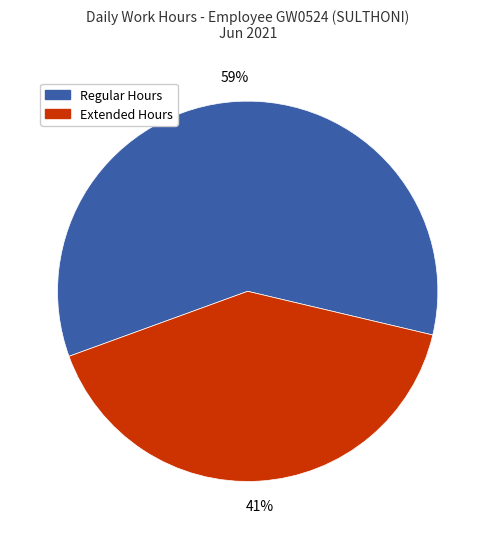

Count the number of slices in the pie.

2